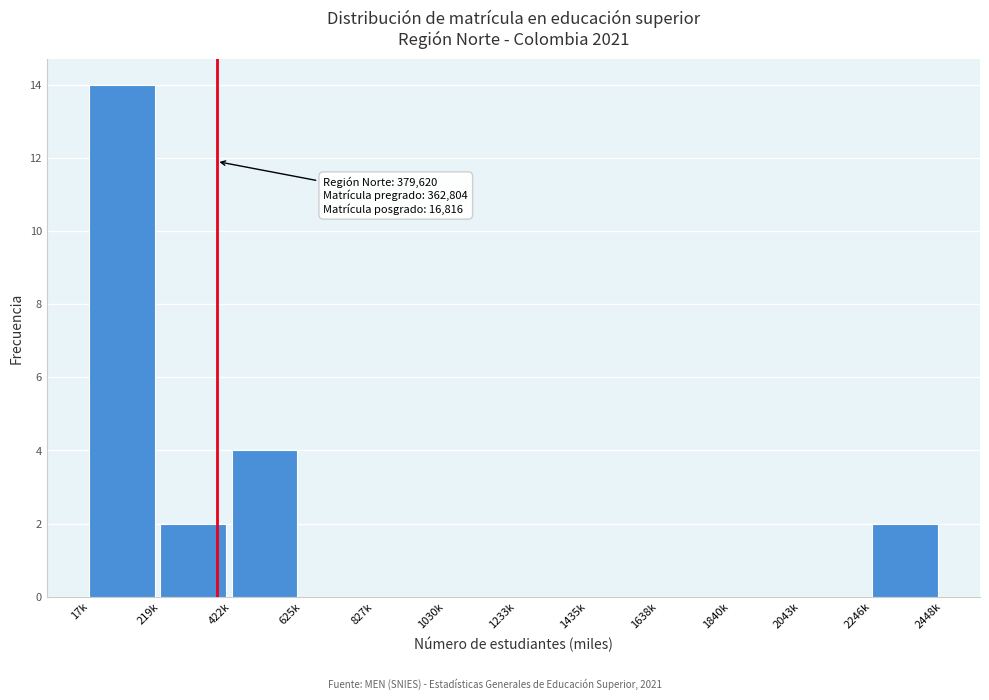

Reading left to right, list all the values displayed in this chart.

17k=14	219k=2	422k=4	625k=0	827k=0	1030k=0	1233k=0	1435k=0	1638k=0	1840k=0	2043k=0	2246k=2